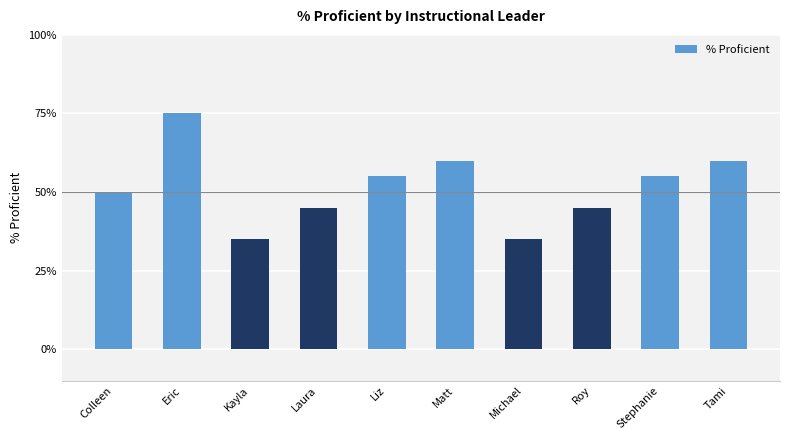

List the labels in order of value, smallest first.

Kayla, Michael, Laura, Roy, Colleen, Liz, Stephanie, Matt, Tami, Eric